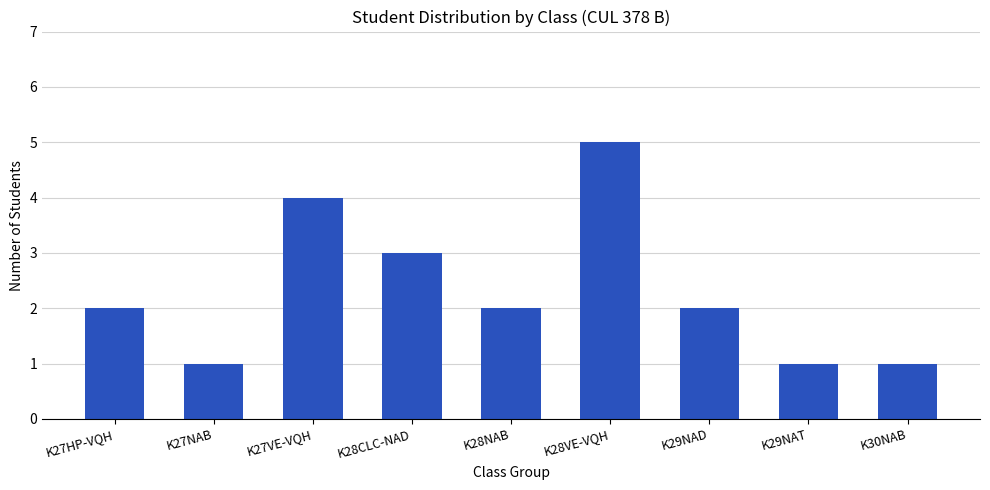

True or false: the data shows 0 at K30NAB.

False